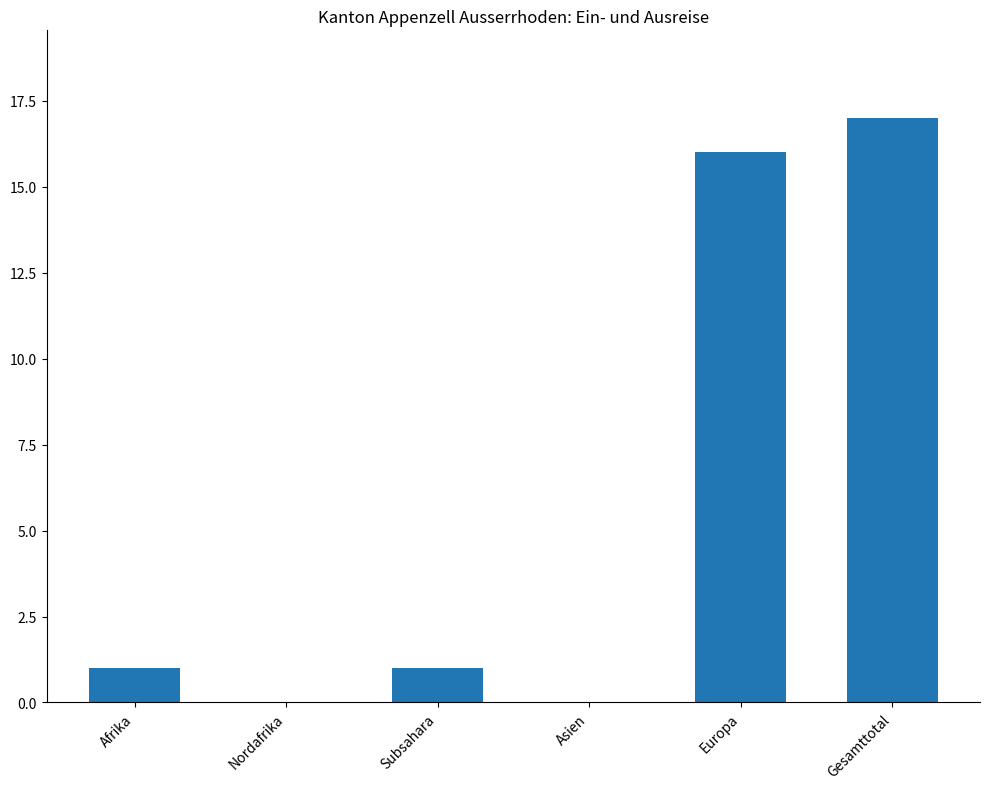

True or false: the data shows 0 at Asien.

True